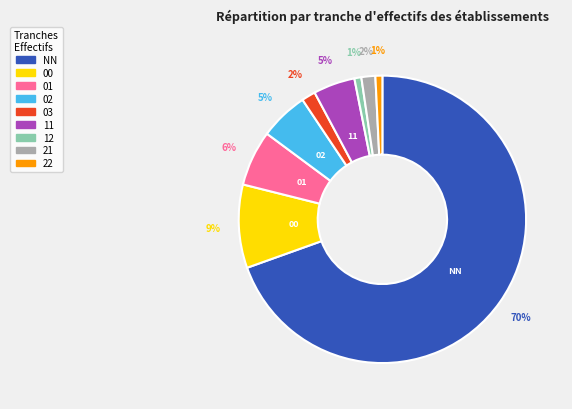

What is the majority slice?

NN